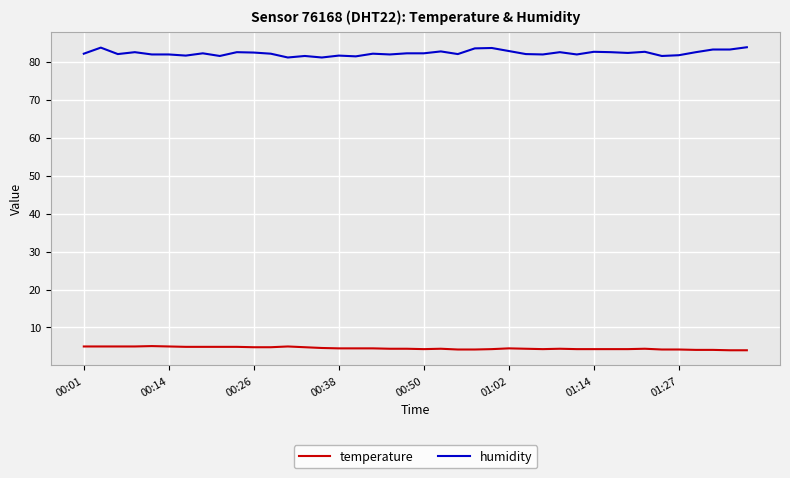

Rank the series by their average value, from highest to lowest.

humidity, temperature